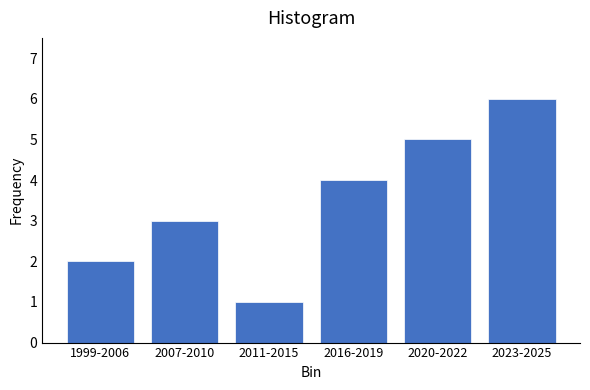

Reading left to right, transcribe all the data shown in this chart.

1999-2006=2	2007-2010=3	2011-2015=1	2016-2019=4	2020-2022=5	2023-2025=6